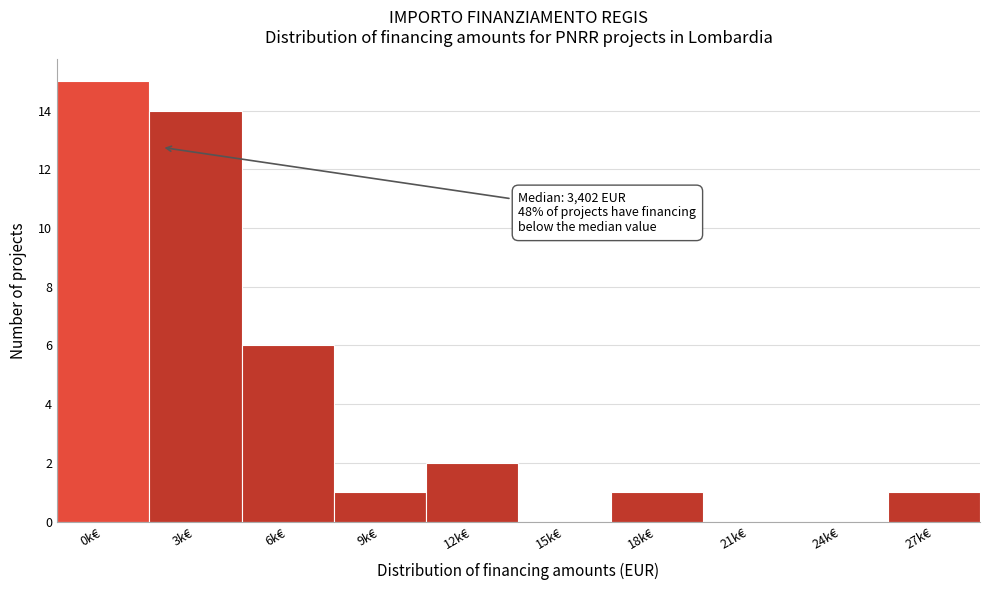

Reading left to right, what are all the values shown in this chart?

0k€=15	3k€=14	6k€=6	9k€=1	12k€=2	15k€=0	18k€=1	21k€=0	24k€=0	27k€=1